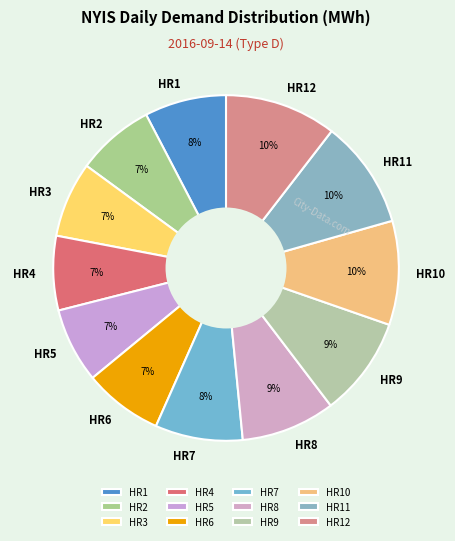

To the nearest percent, what portion does HR9 represent?

9%